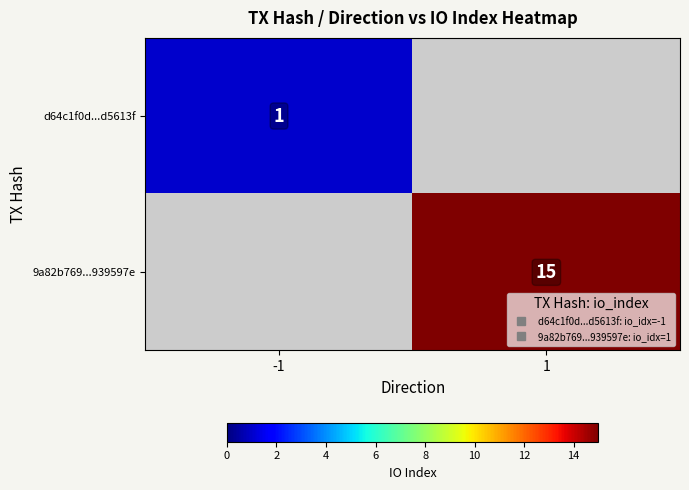

What is the maximum value shown in the chart?

15.0